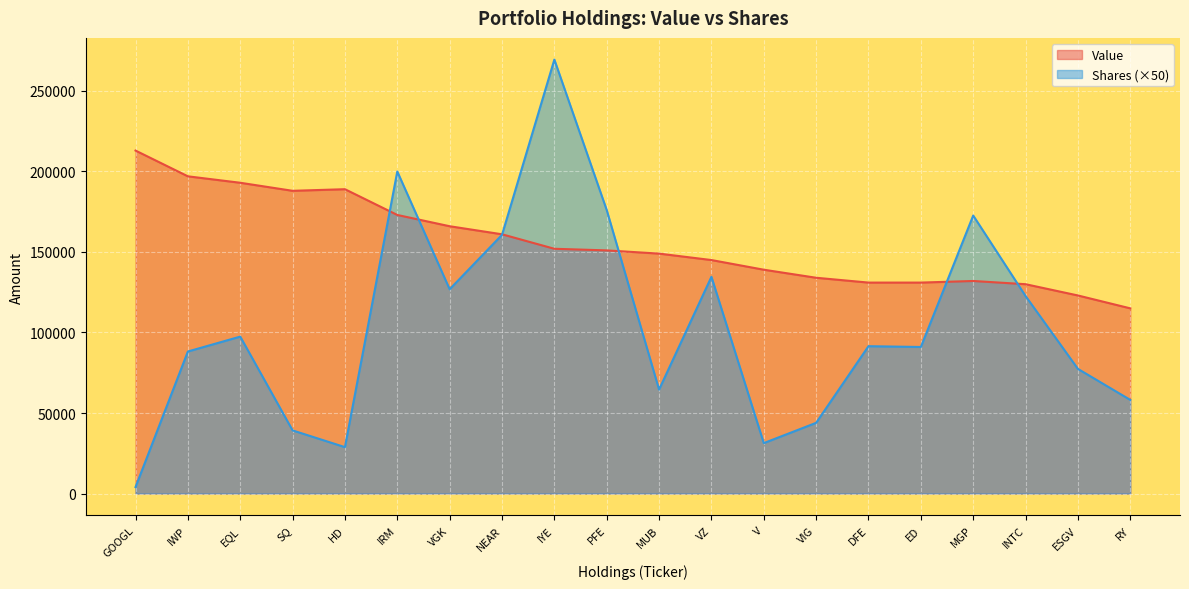

At which label does Value reach its minimum?

RY